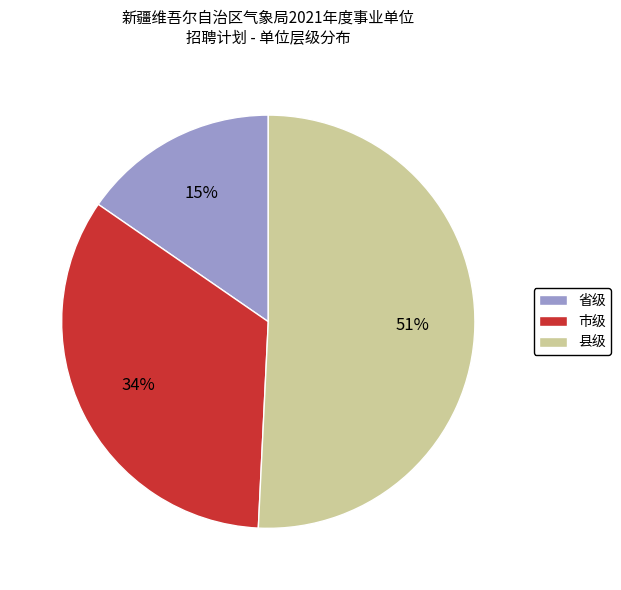

Rank the categories by value from highest to lowest.

县级, 市级, 省级